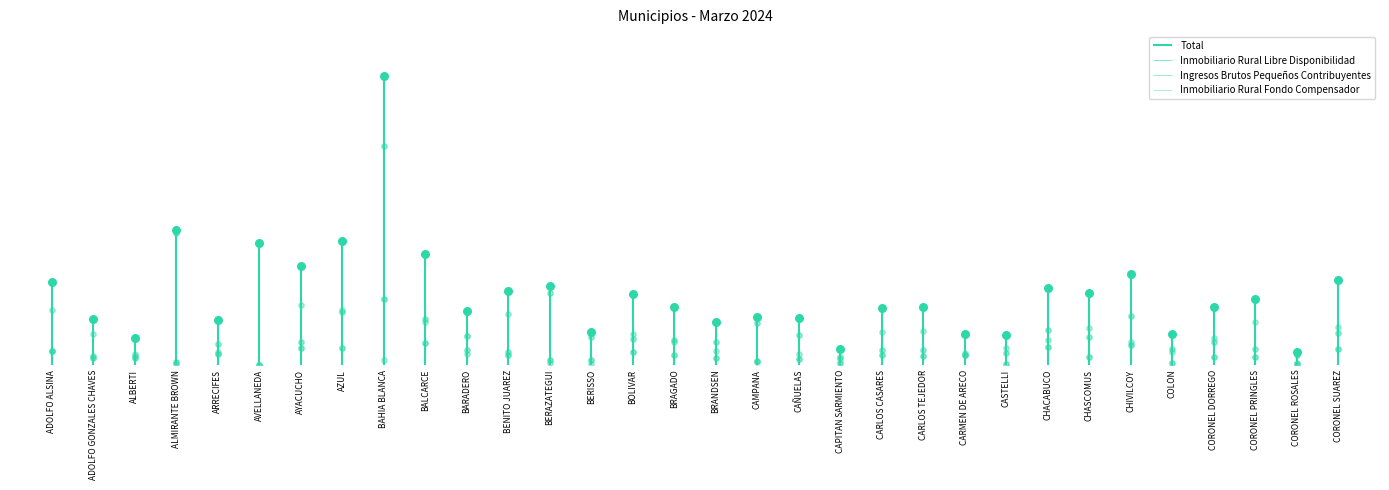

Is the value of Inmobiliario Rural Libre Disponibilidad at CORONEL PRINGLES greater than the value of Inmobiliario Rural Fondo Compensador at CORONEL SUAREZ?

No